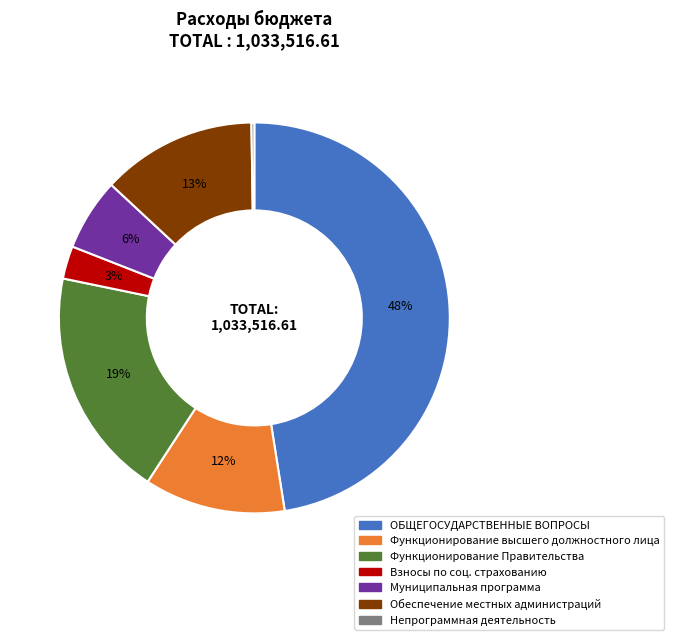

To the nearest percent, what is the average slice percentage?

14%